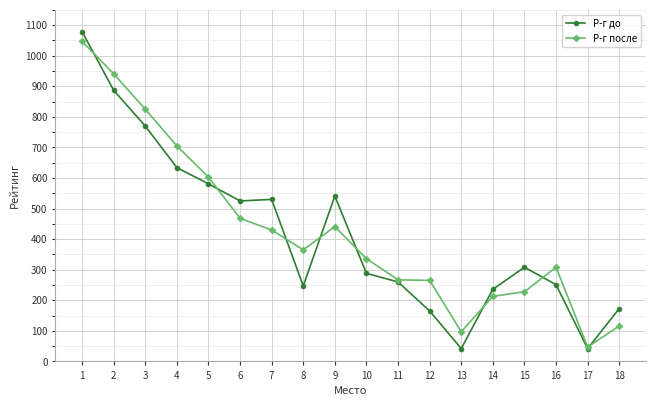

What is the minimum value for Р-г после?

47